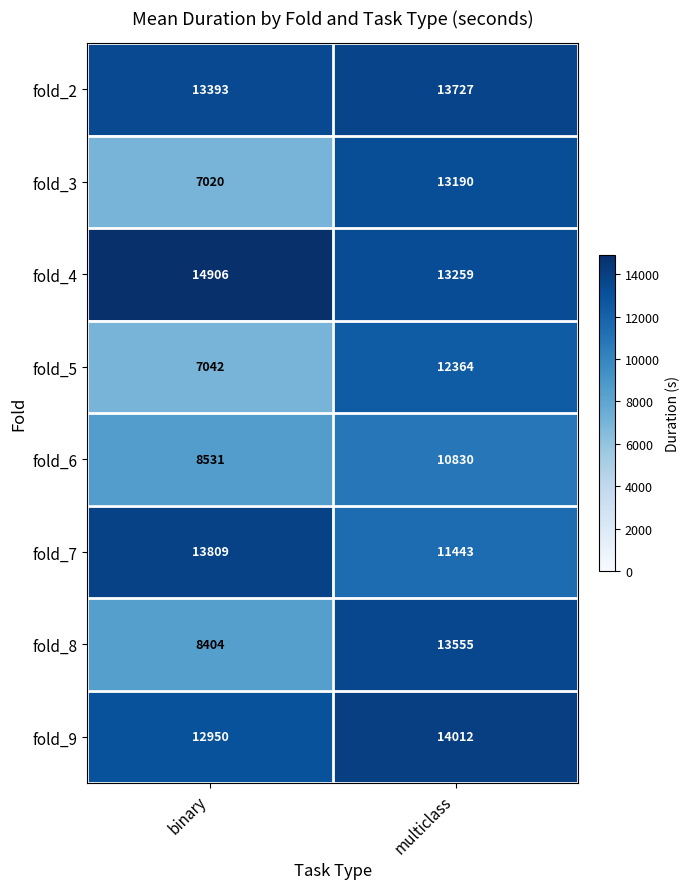

What is the difference between the fold_3 values at multiclass and binary?

6170